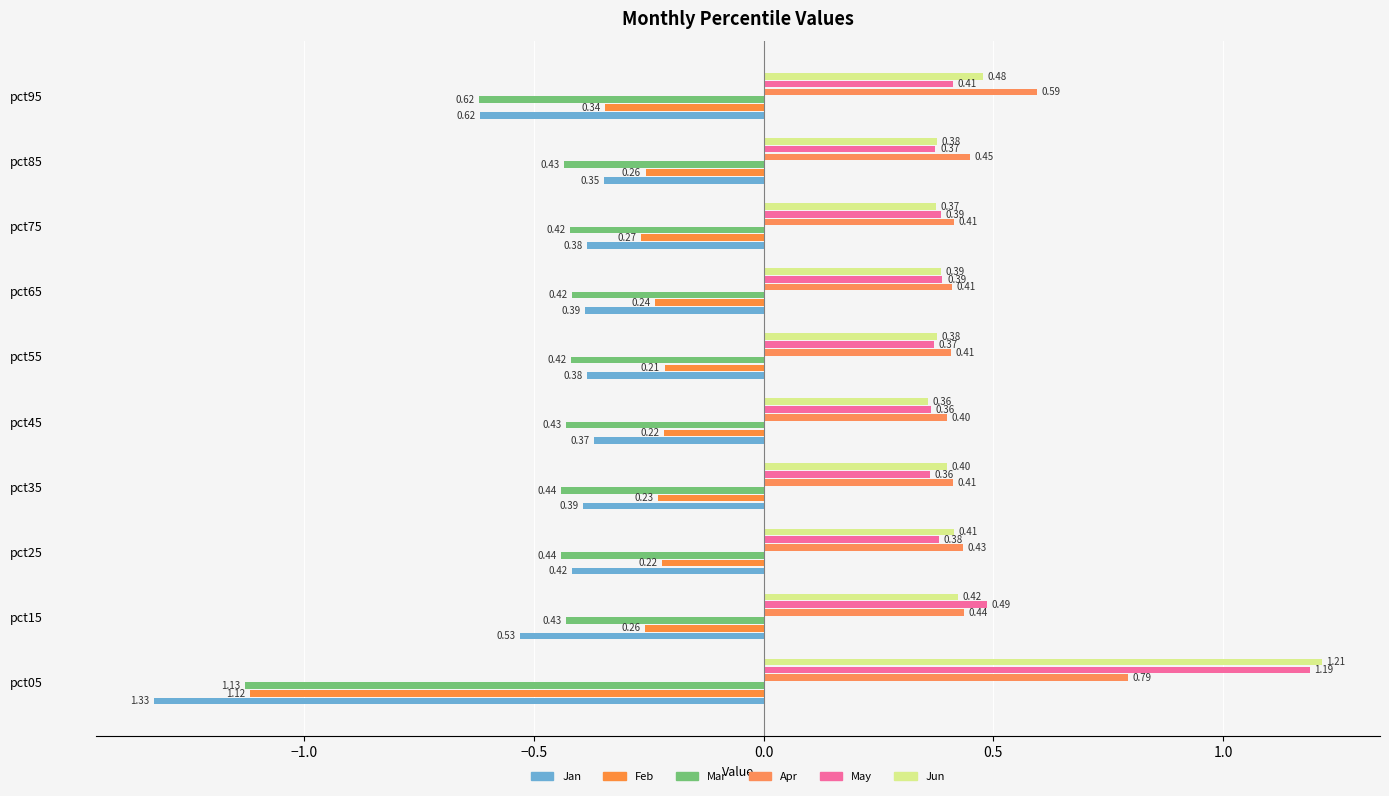

At which label does Jun reach its peak?

pct05